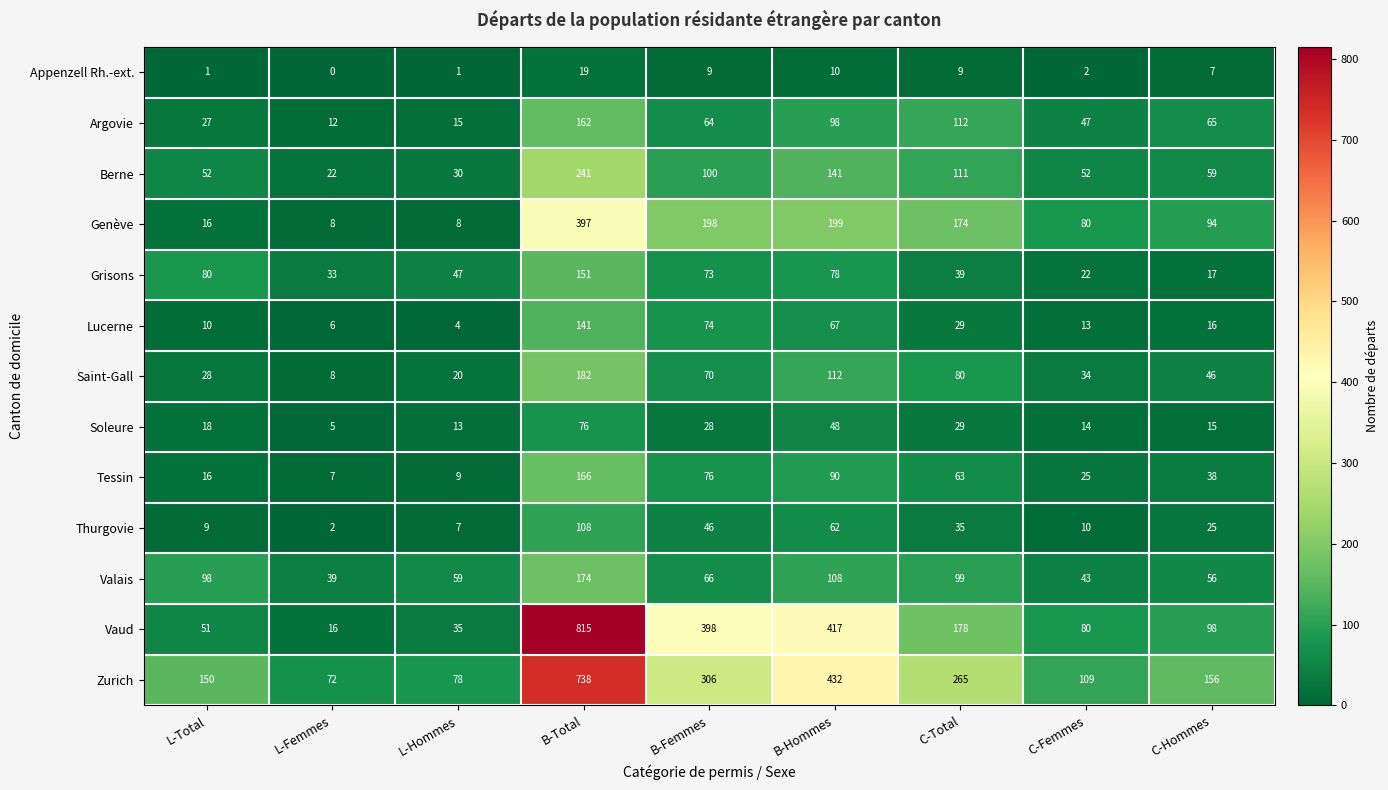

True or false: Soleure has a value of 25 at C-Femmes.

False